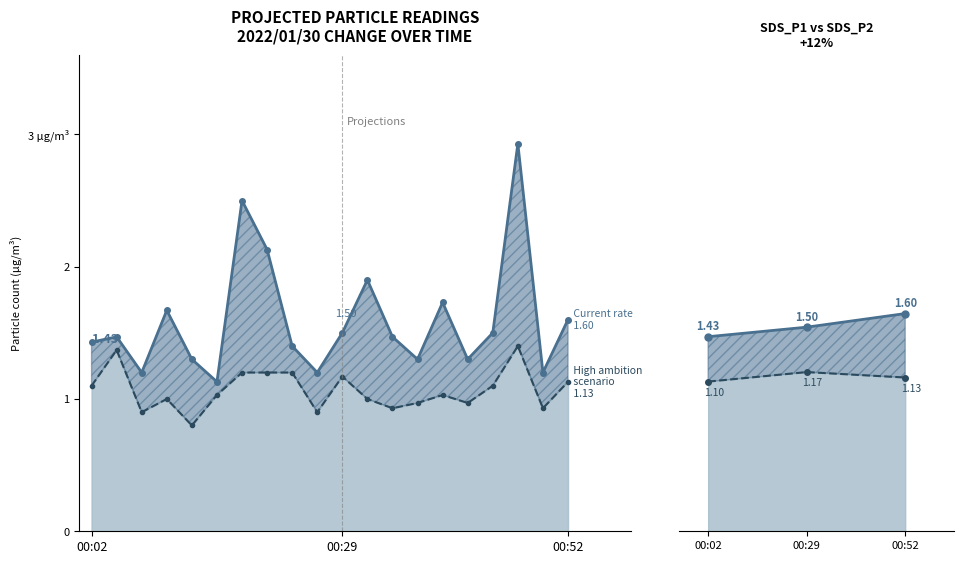

Is it true that SDS_P2 line equals 0.7 at 00:02?

False